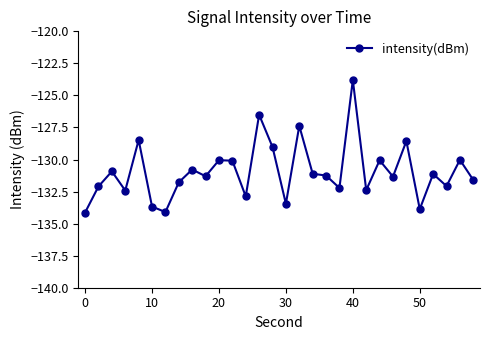

What is the minimum value shown in the chart?

-134.1